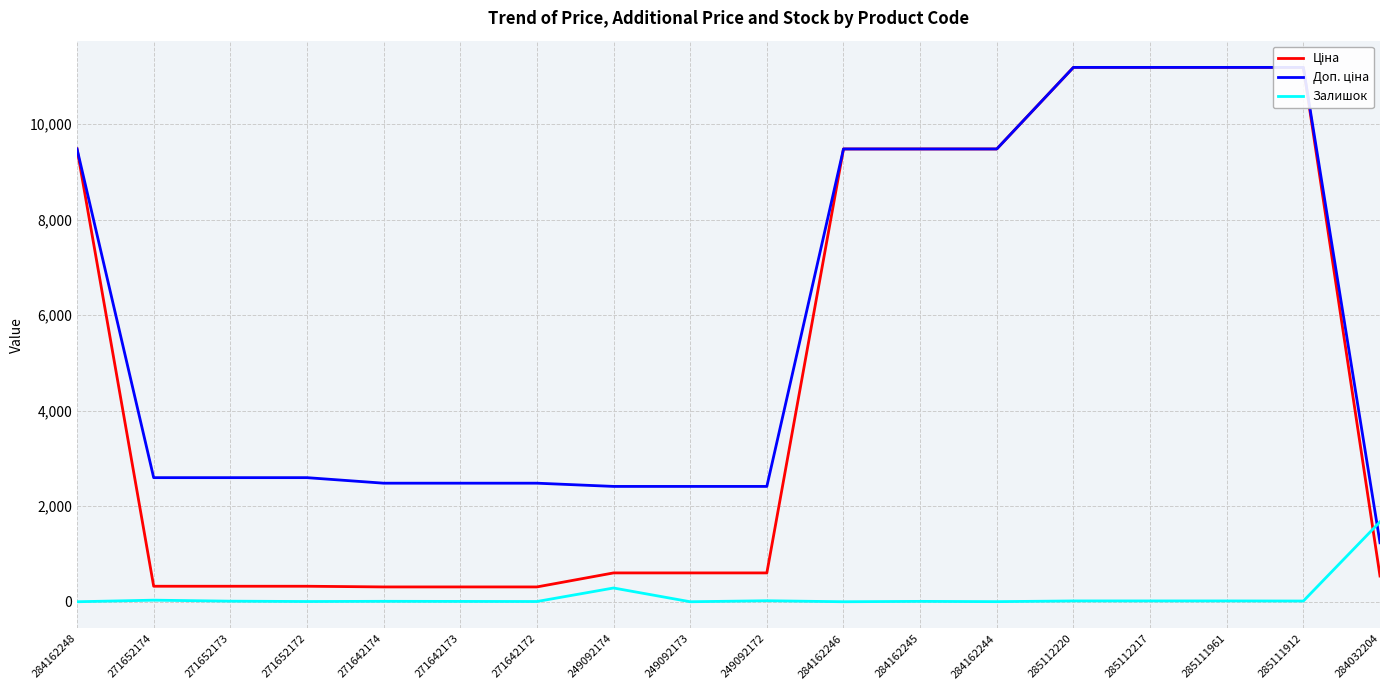

Rank the series by their average value, from highest to lowest.

Доп. ціна, Ціна, Залишок